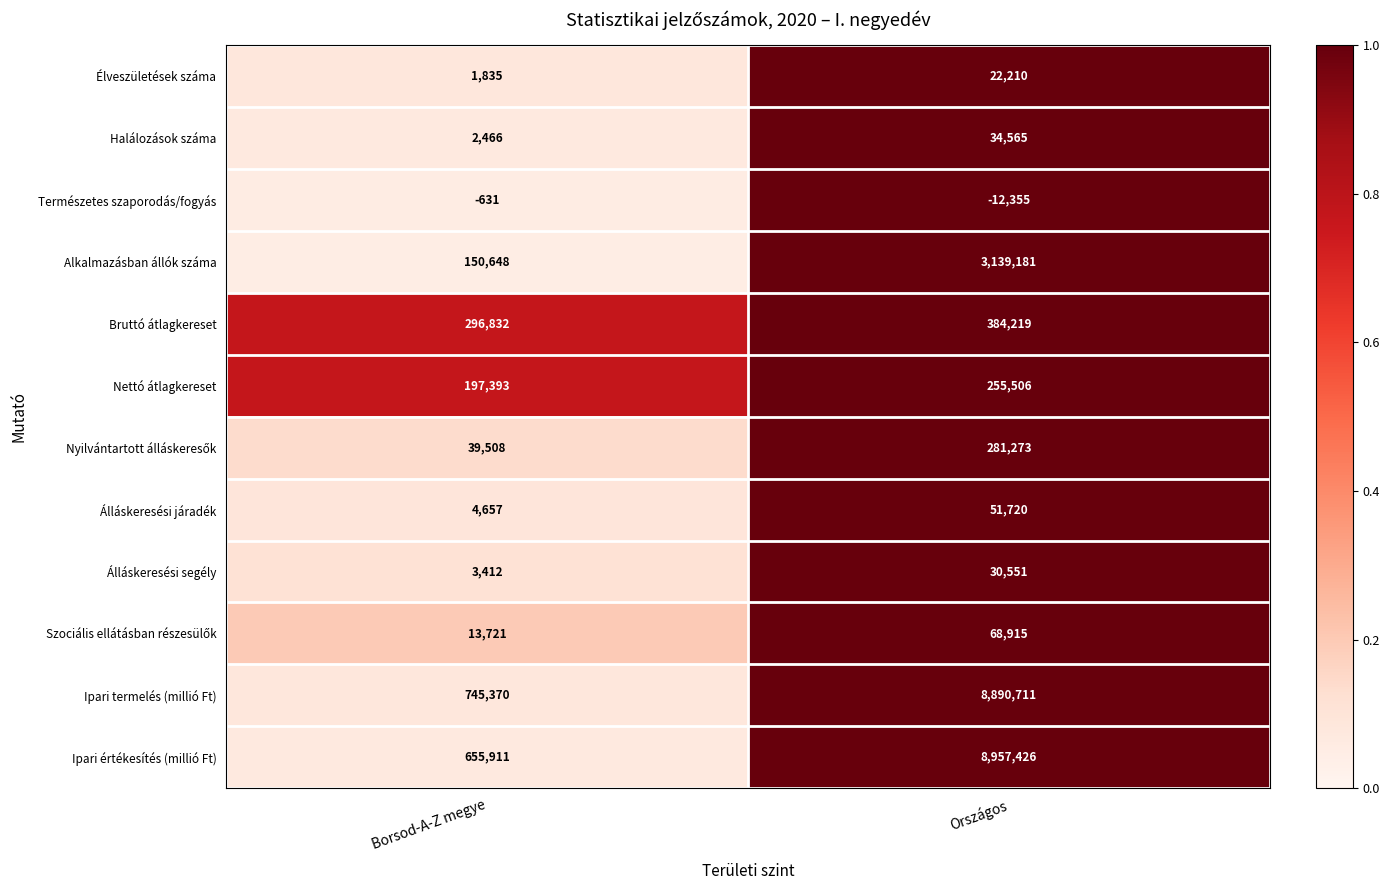

Read the Természetes szaporodás/fogyás value at Országos, to the nearest 50.

-12350